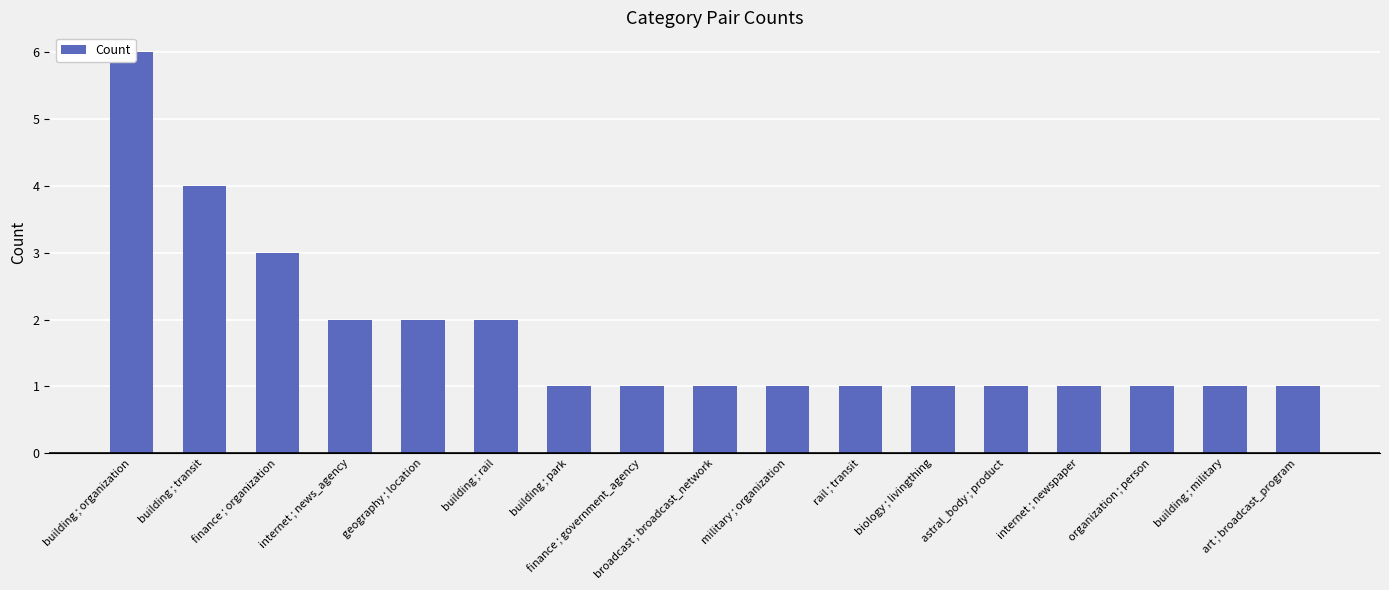

Reading right to left, transcribe all the data shown in this chart.

art ; broadcast_program=1	building ; military=1	organization ; person=1	internet ; newspaper=1	astral_body ; product=1	biology ; livingthing=1	rail ; transit=1	military ; organization=1	broadcast ; broadcast_network=1	finance ; government_agency=1	building ; park=1	building ; rail=2	geography ; location=2	internet ; news_agency=2	finance ; organization=3	building ; transit=4	building ; organization=6